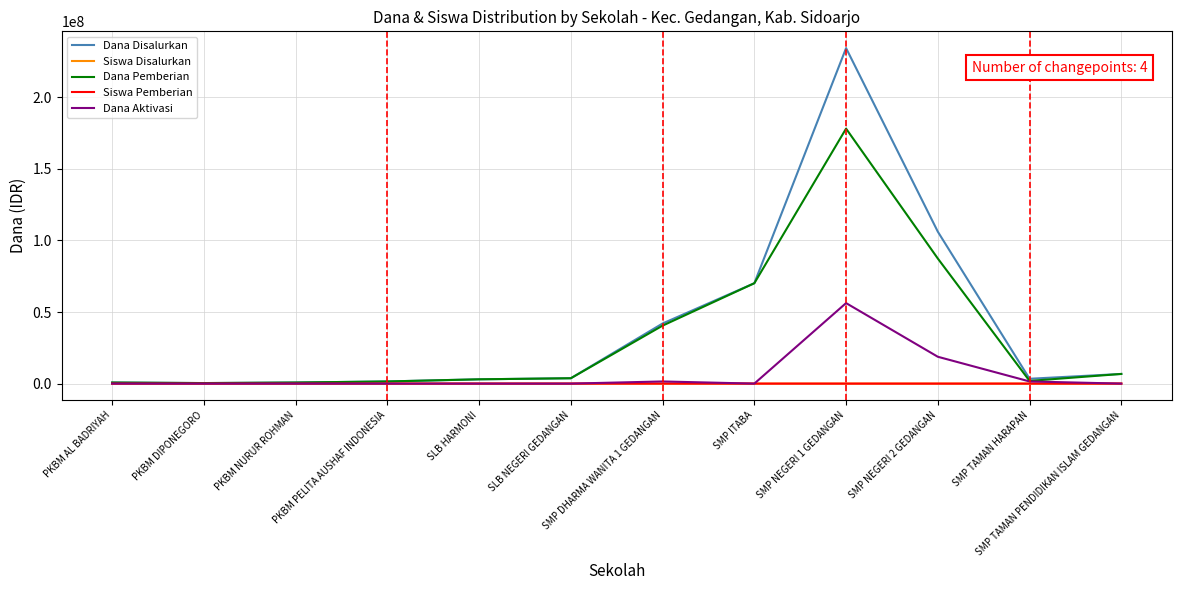

At which category is the sum across all series the highest?

SMP NEGERI 1 GEDANGAN